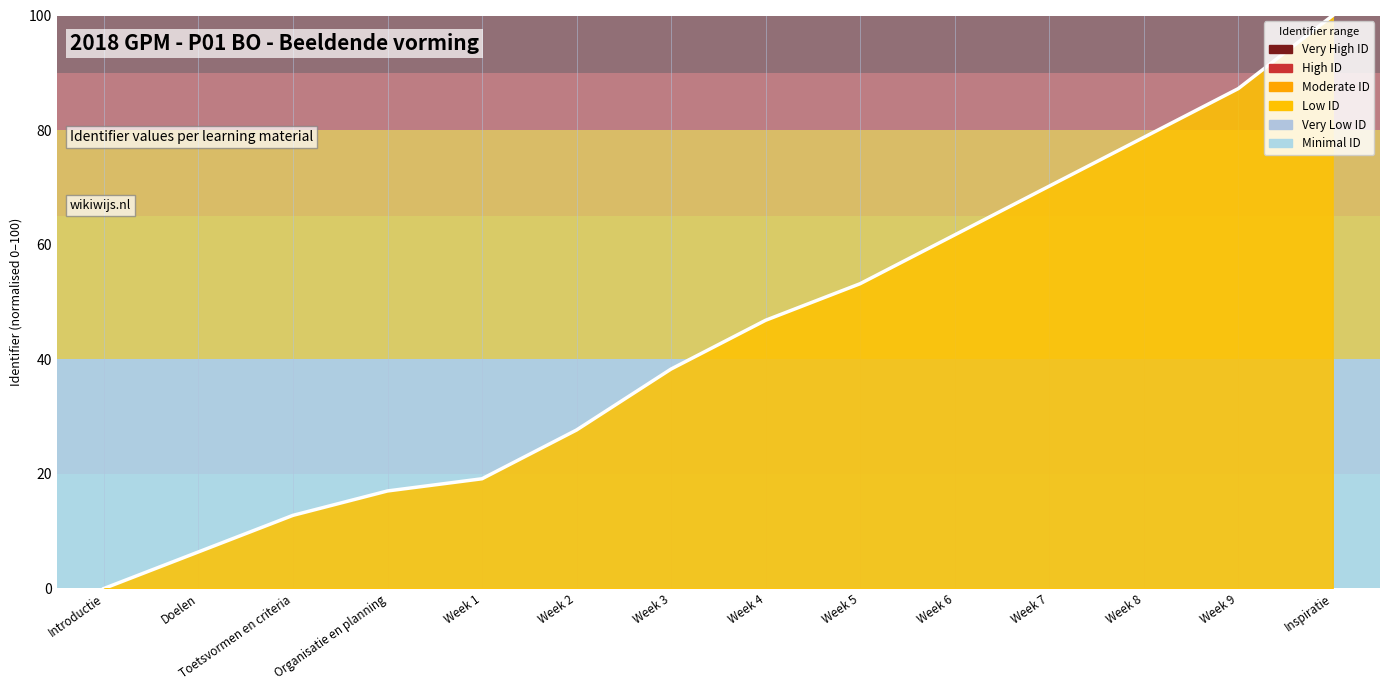

What is the label of the 5th point from the left?

Week 1